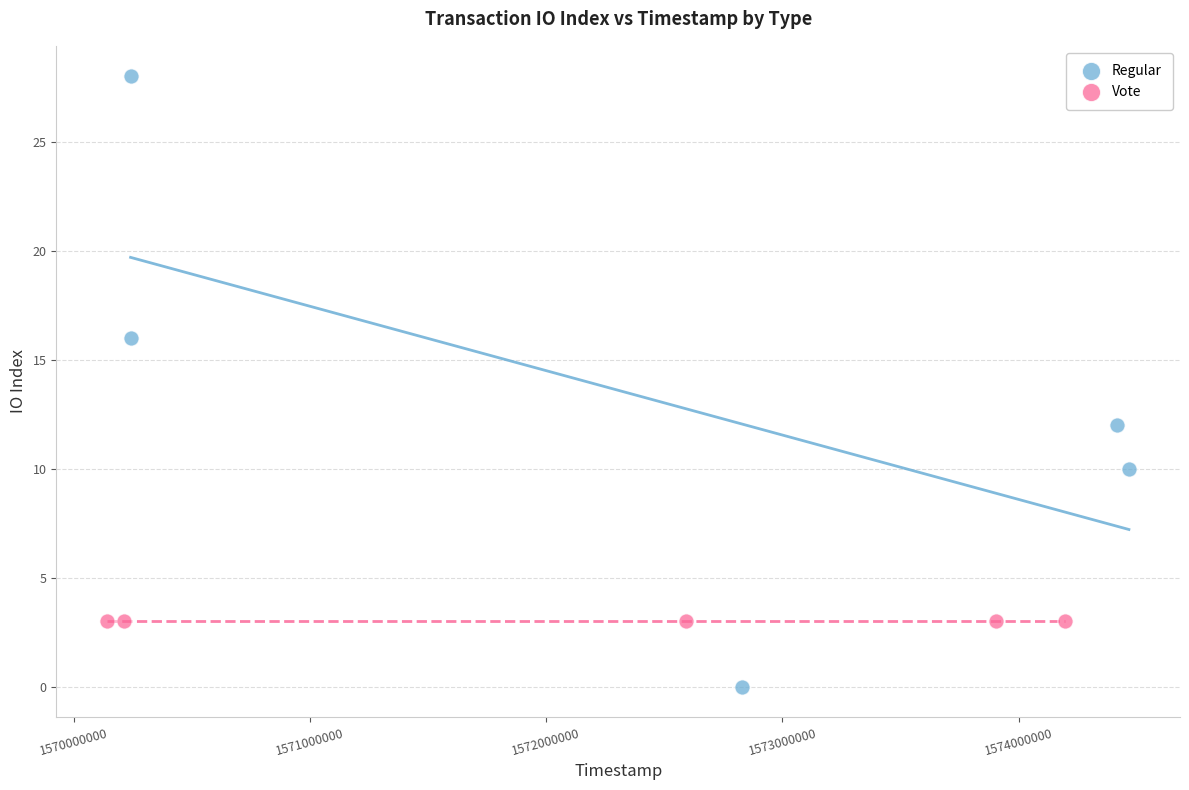

Which series reaches the maximum Y coordinate?

Regular